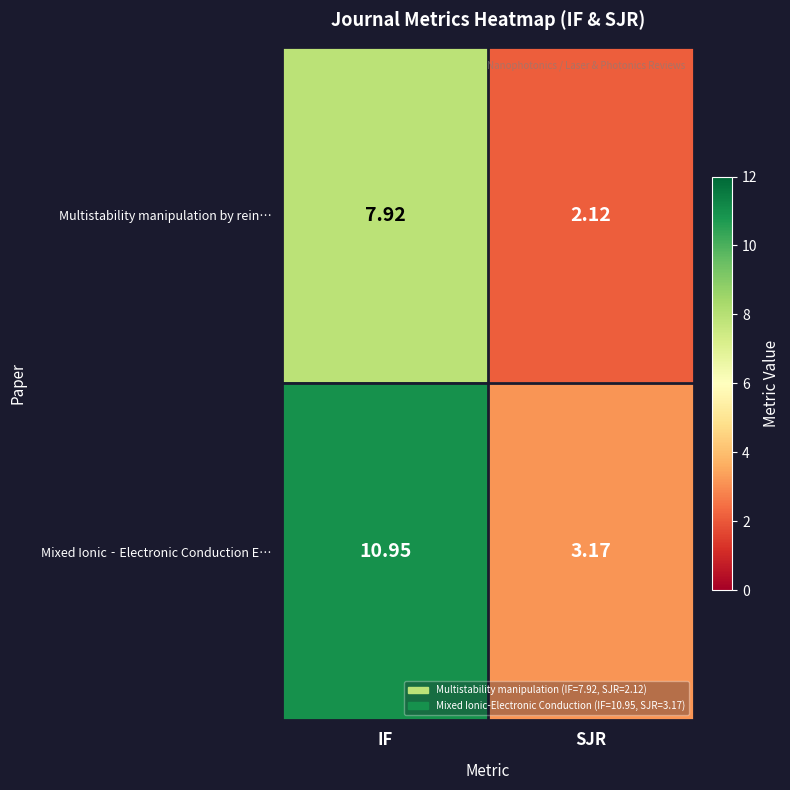

Rank the series by their average value, from highest to lowest.

Mixed Ionic‐Electronic Conduction E…, Multistability manipulation by rein…